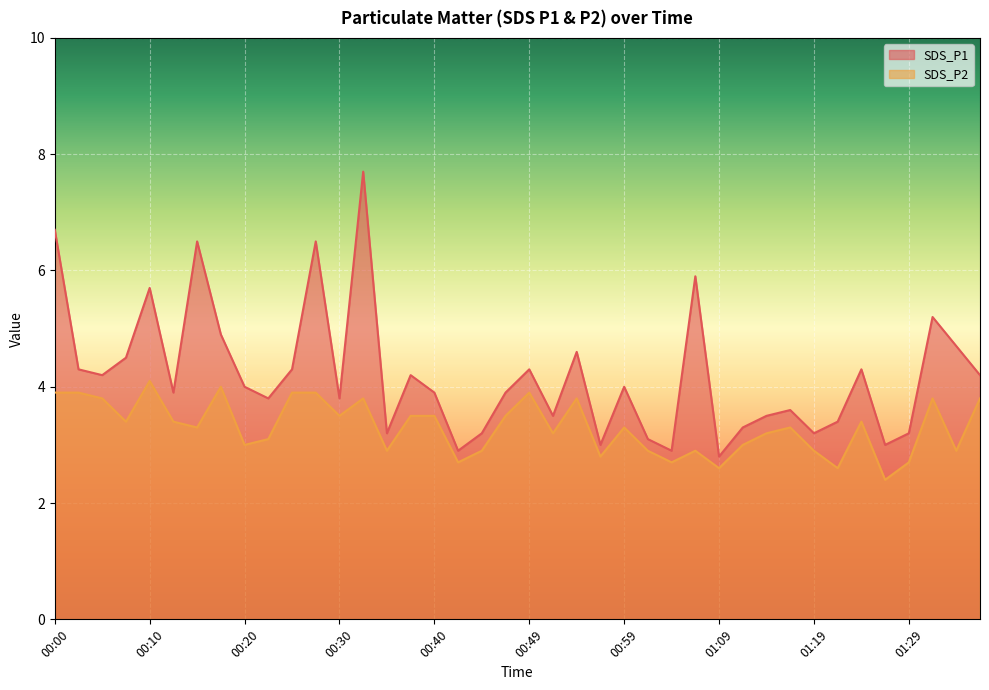

What is the approximate value of SDS_P1 at 00:07?

4.5